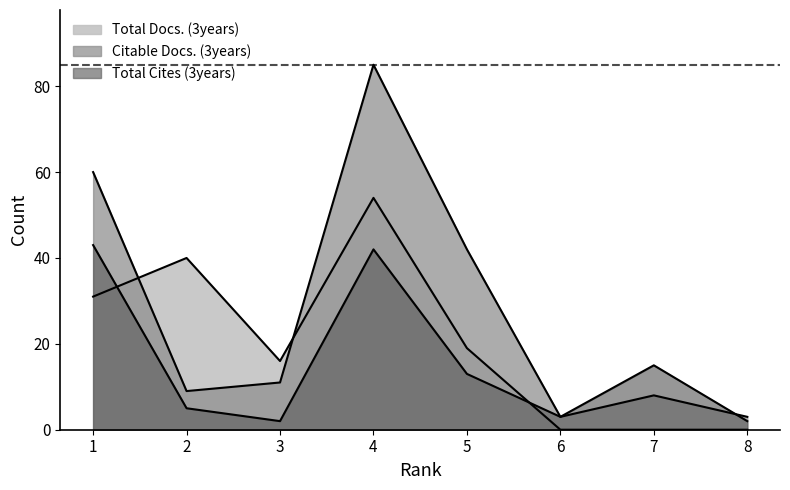

Which series has the largest total across all categories?

Citable Docs. (3years)